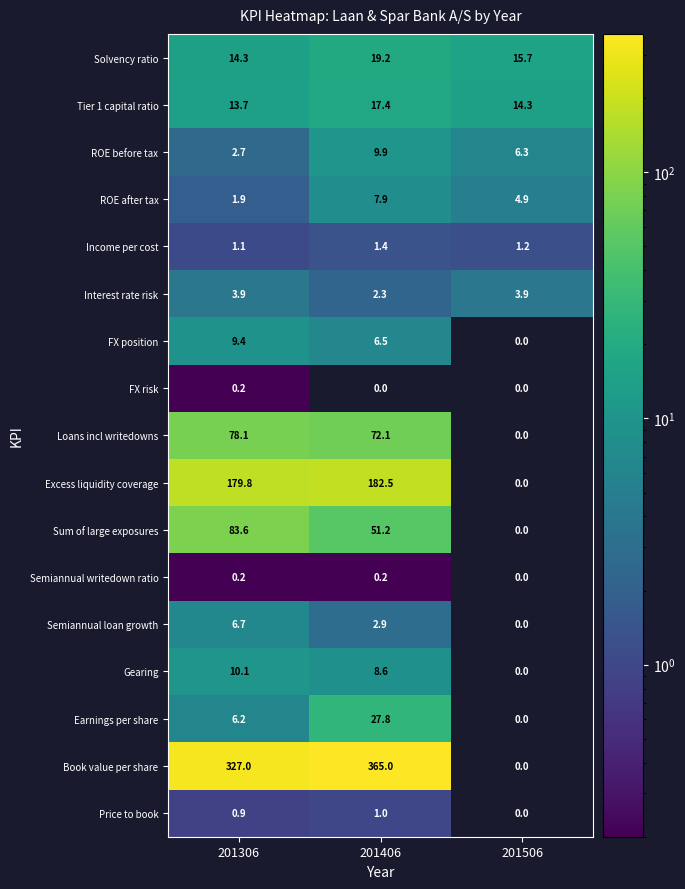

Is it true that Earnings per share equals 27.8 at 201406?

True